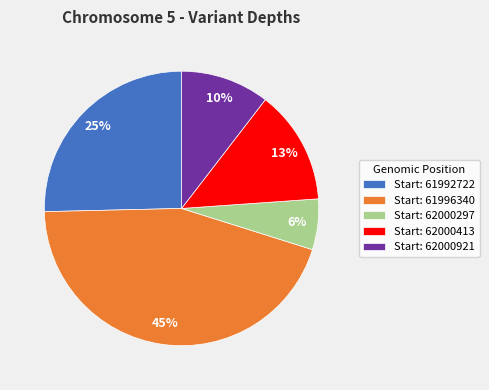

To the nearest percent, what is the difference between the largest and smallest slice percentages?

39%